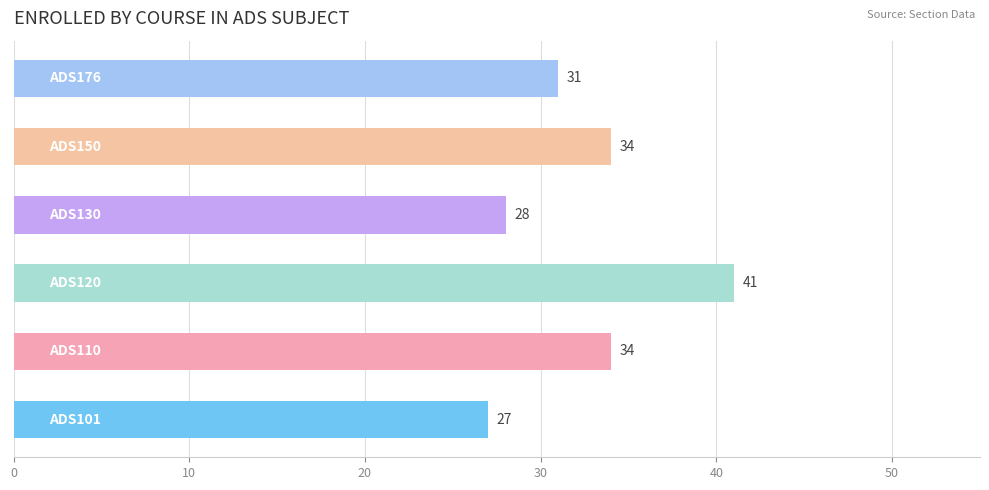

What is the greatest value displayed?

41